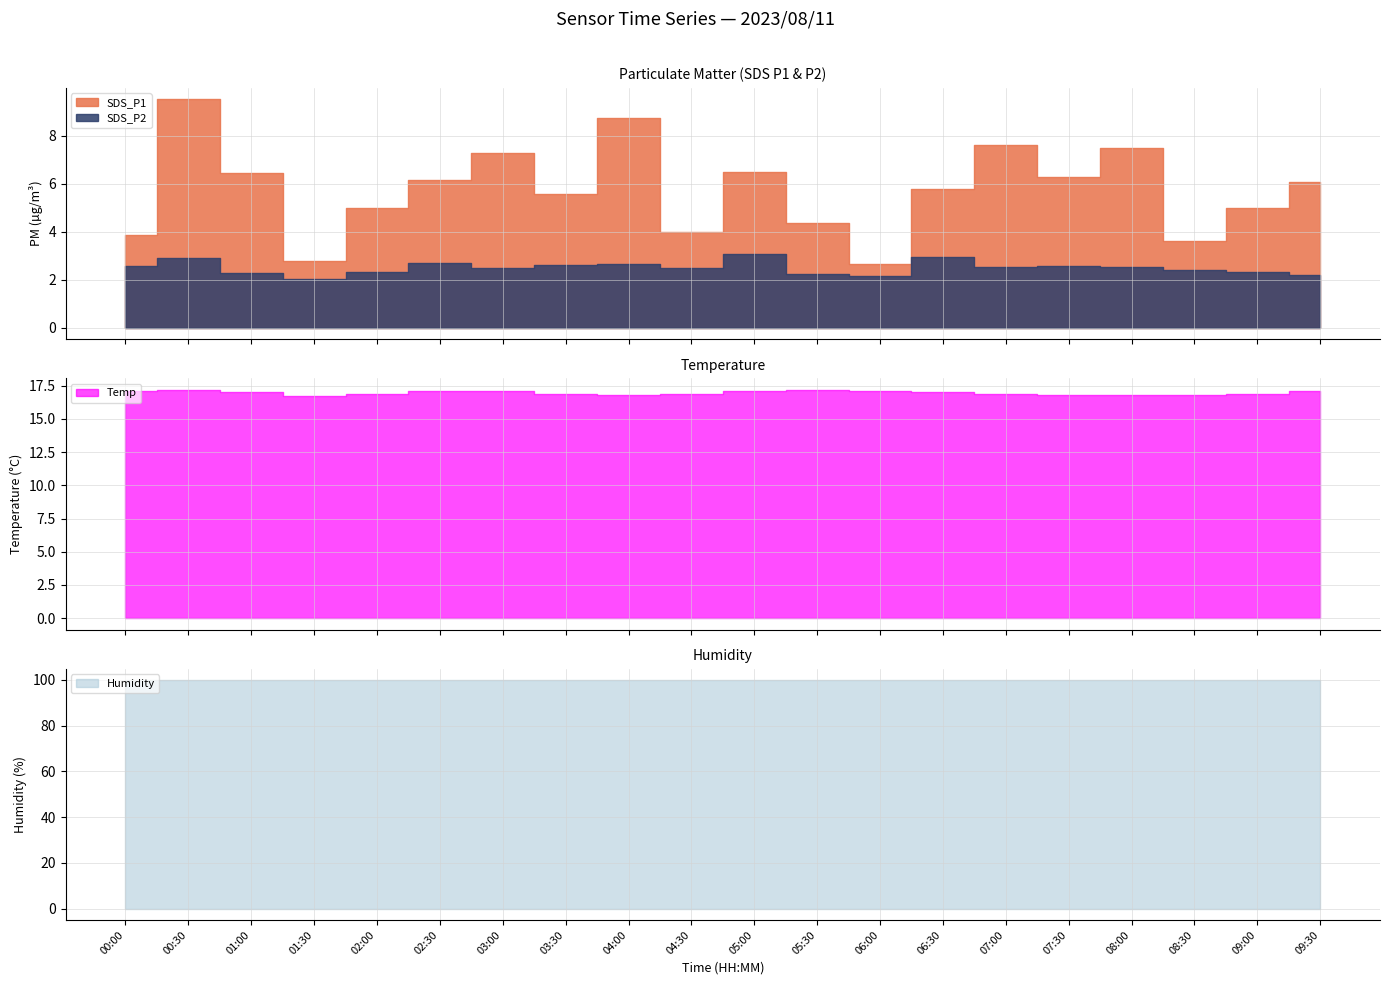

What are all the series names shown in the legend?

SDS_P1, SDS_P2, Temp, Humidity